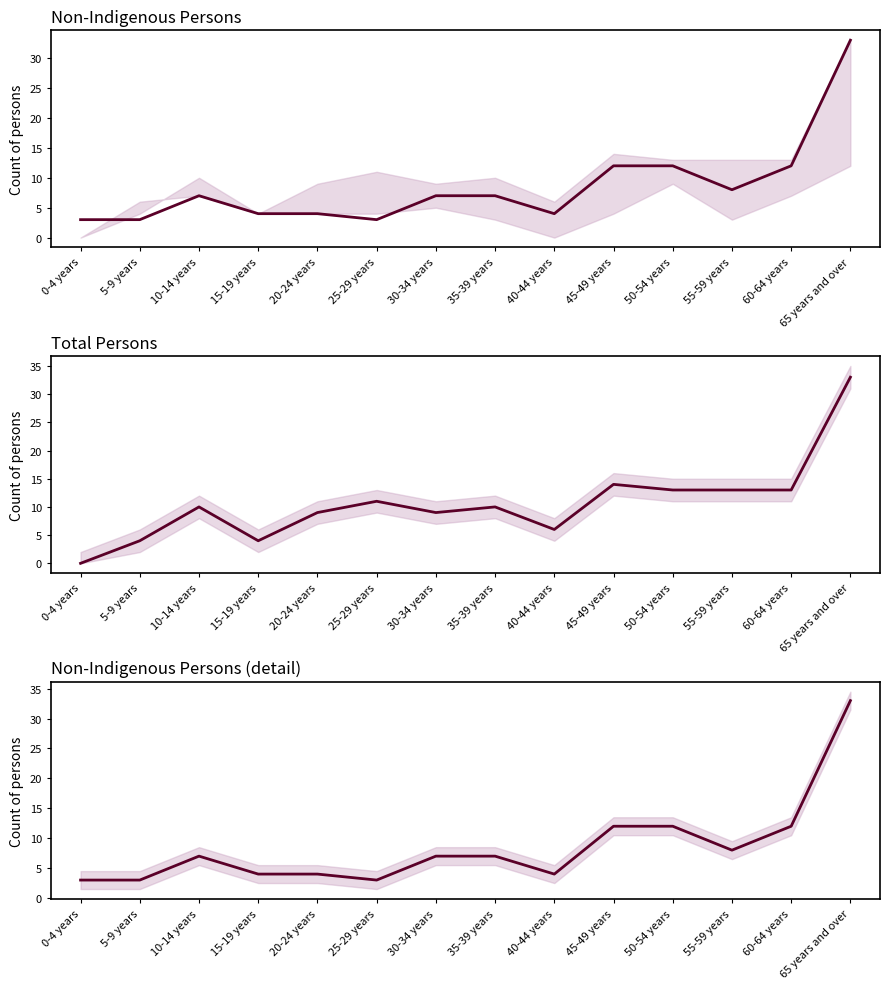

How many times do Total Persons and Non-Indigenous Persons cross each other?

1